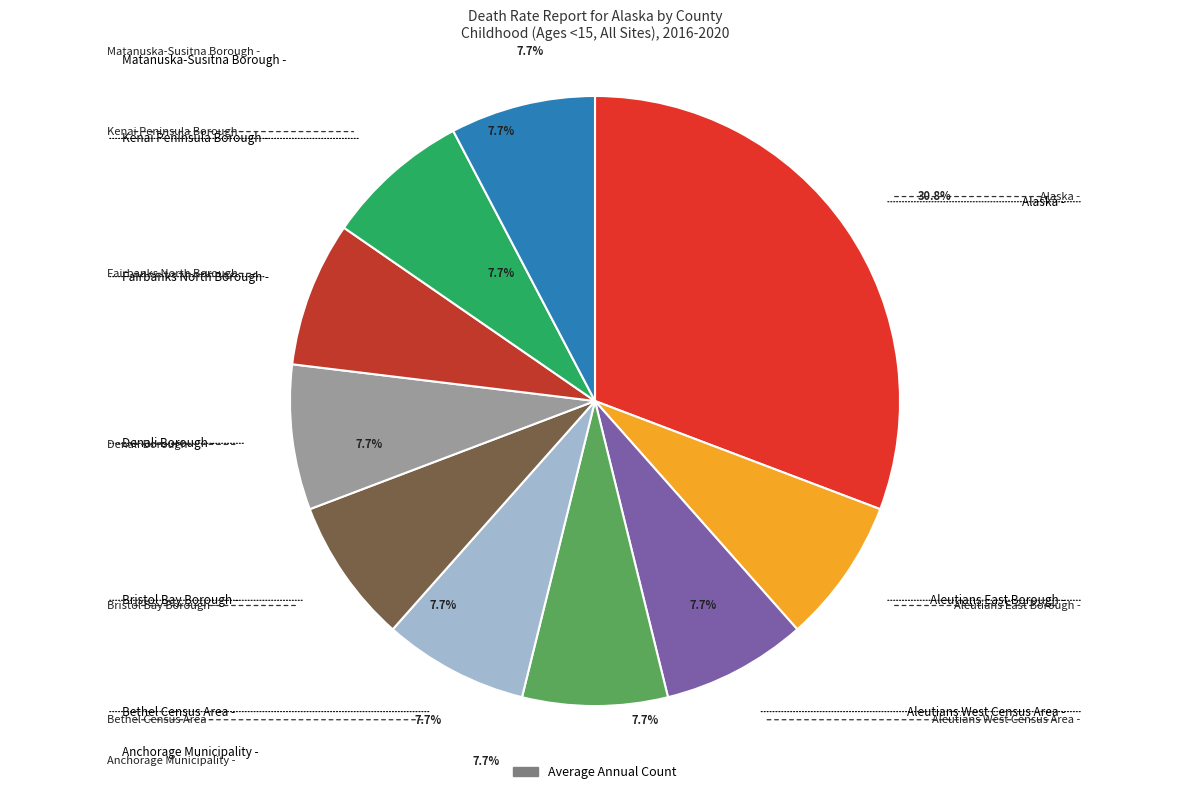

Which category has the smallest portion of the pie?

Aleutians East Borough